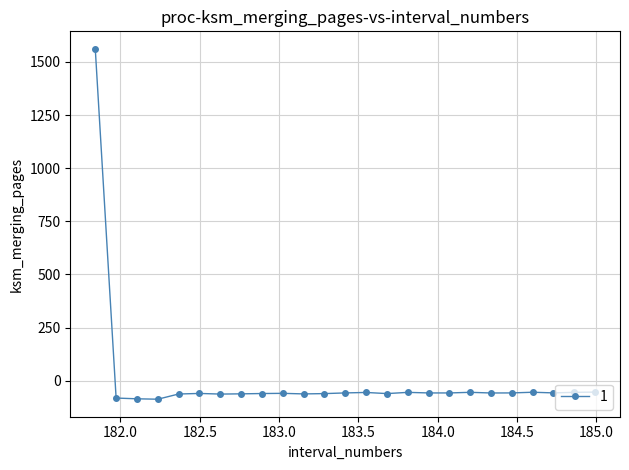

What is the greatest value displayed?

1561.8